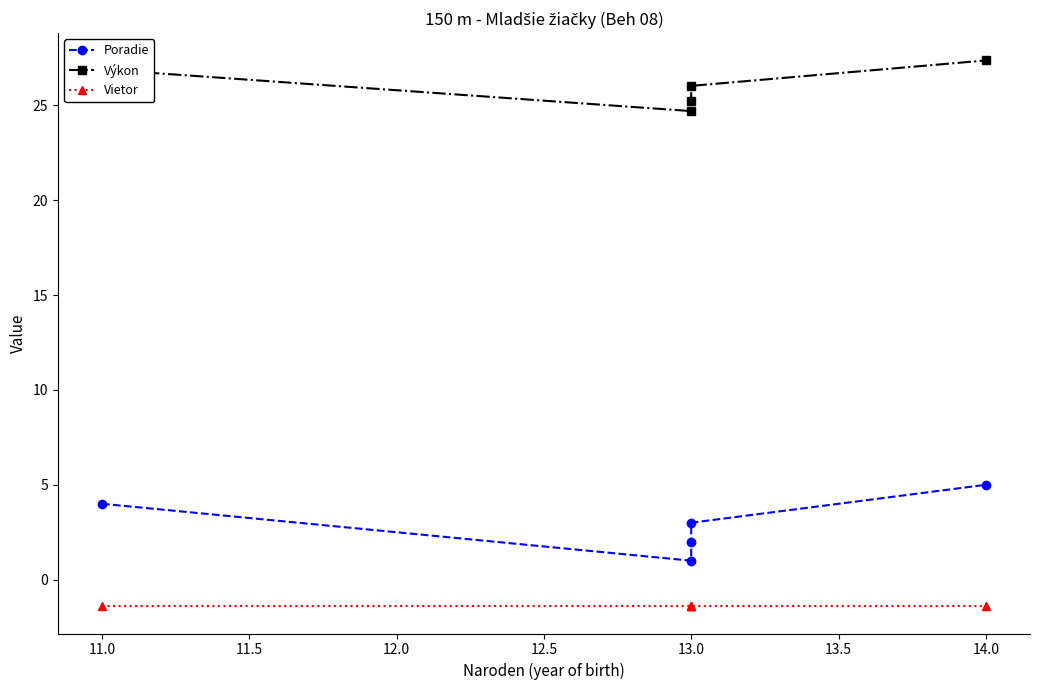

List the series in order of their peak value, highest first.

Výkon, Poradie, Vietor